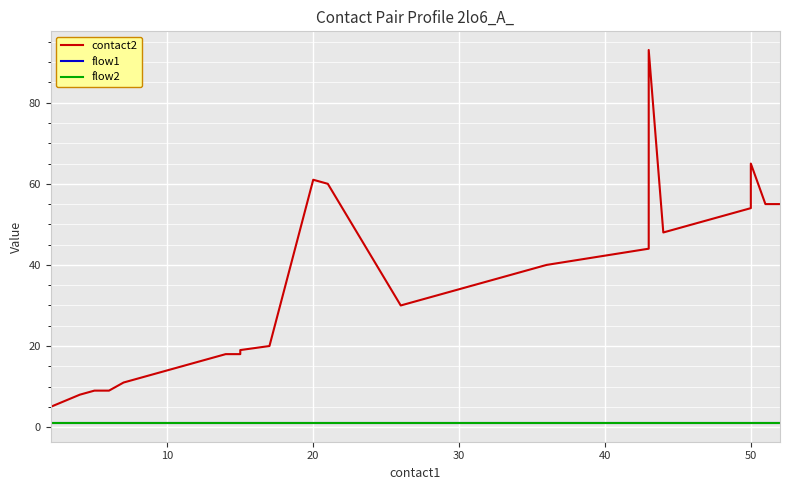

True or false: contact2 and flow2 cross at least once.

False